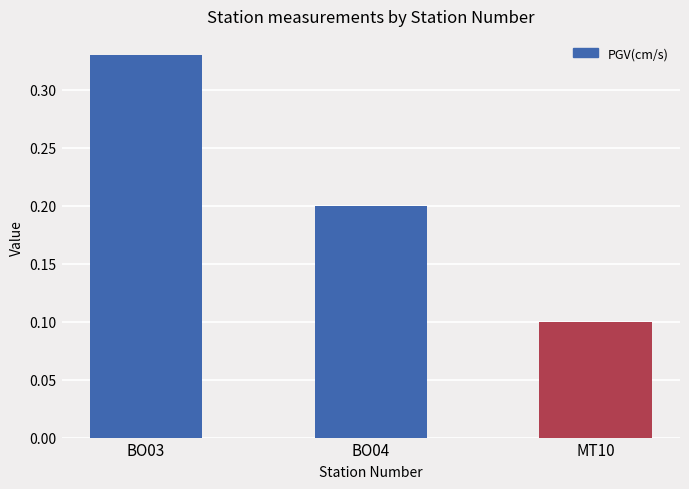

Which category has the lowest value across all series?

MT10